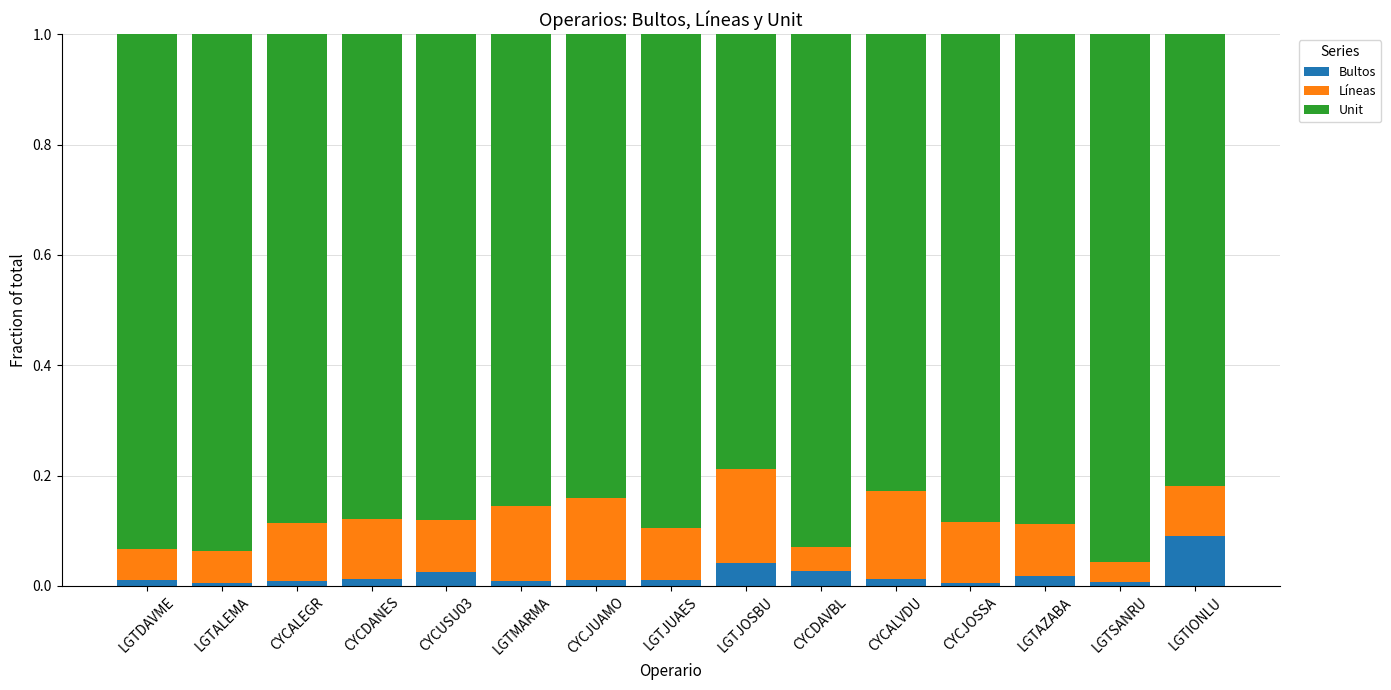

What is the label of the 6th bar from the left?

LGTMARMA